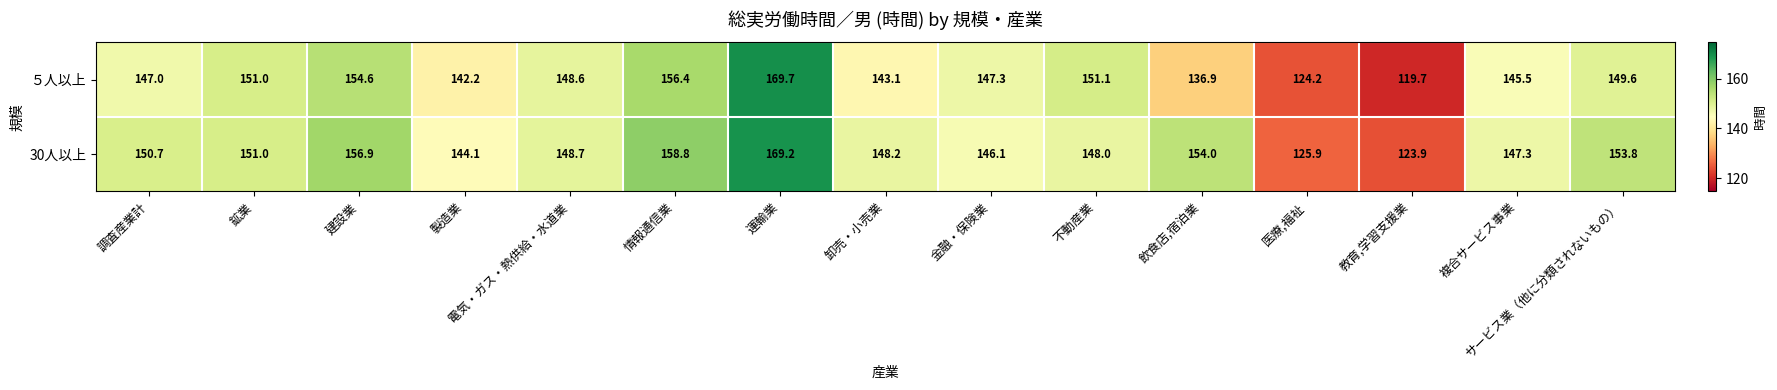

The 30人以上 series shows 229.2 at 電気・ガス・熱供給・水道業. True or false?

False